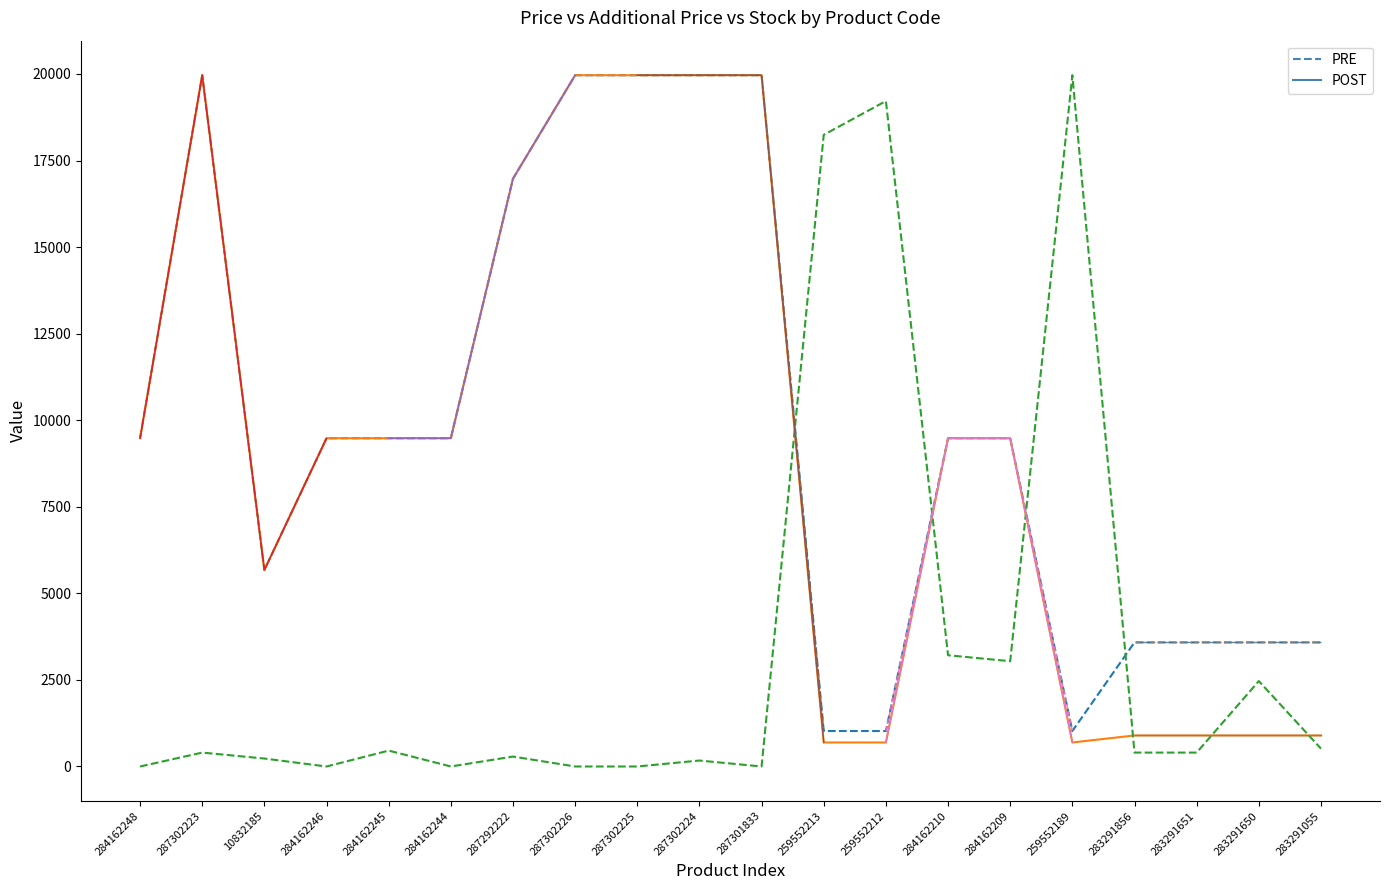

What position from the right is 287302226?

13